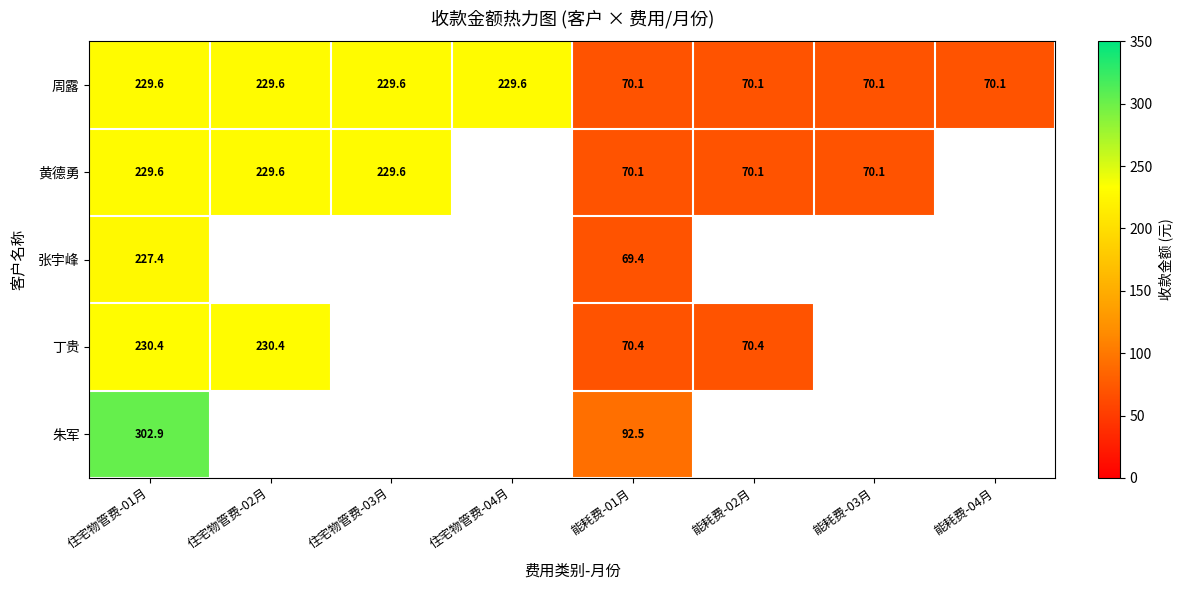

At which label does 丁贵 reach its minimum?

能耗费-01月